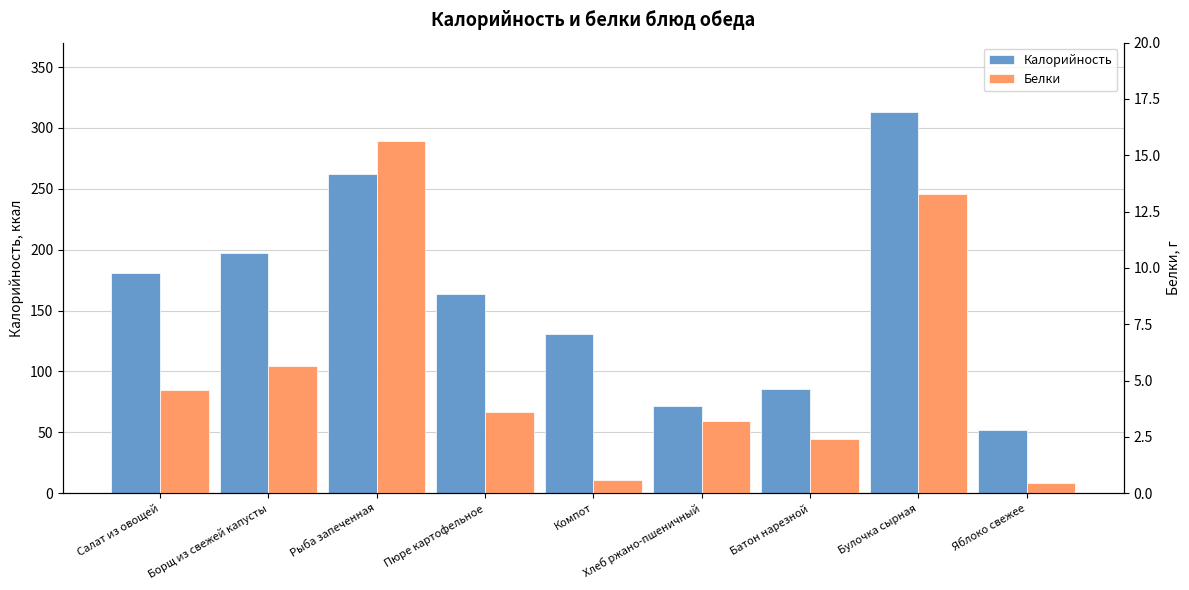

Is it true that Калорийность equals 111.0 at Пюре картофельное?

False